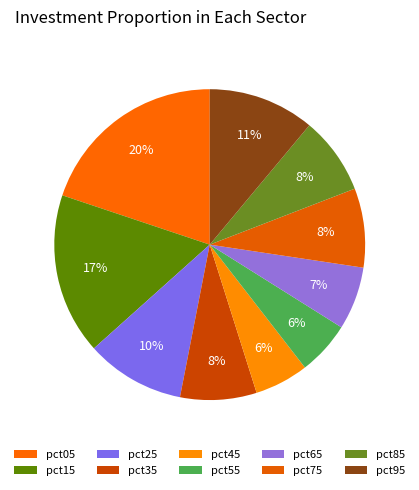

Count the number of slices in the pie.

10